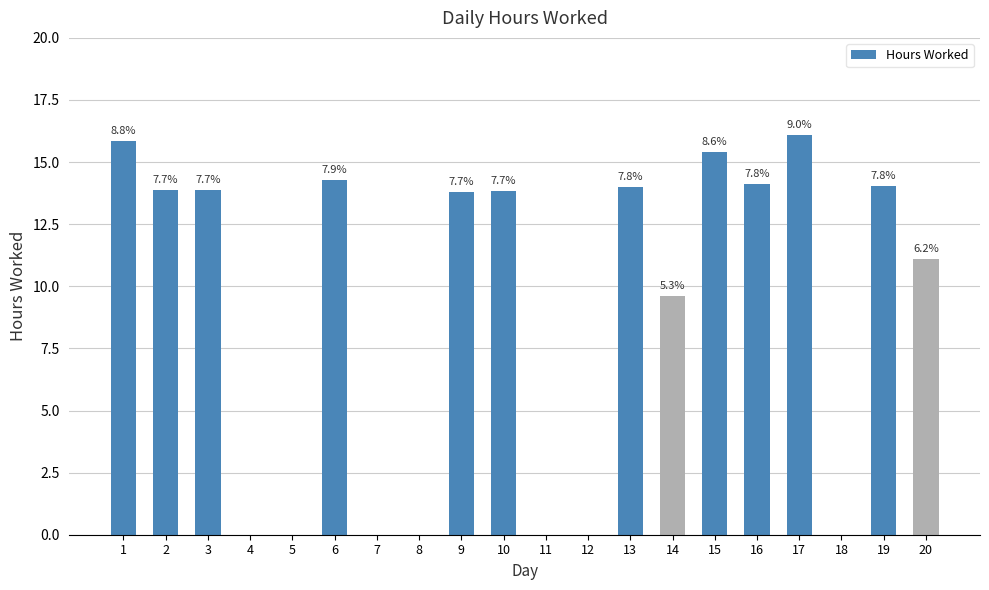

Are the bars horizontal?

No